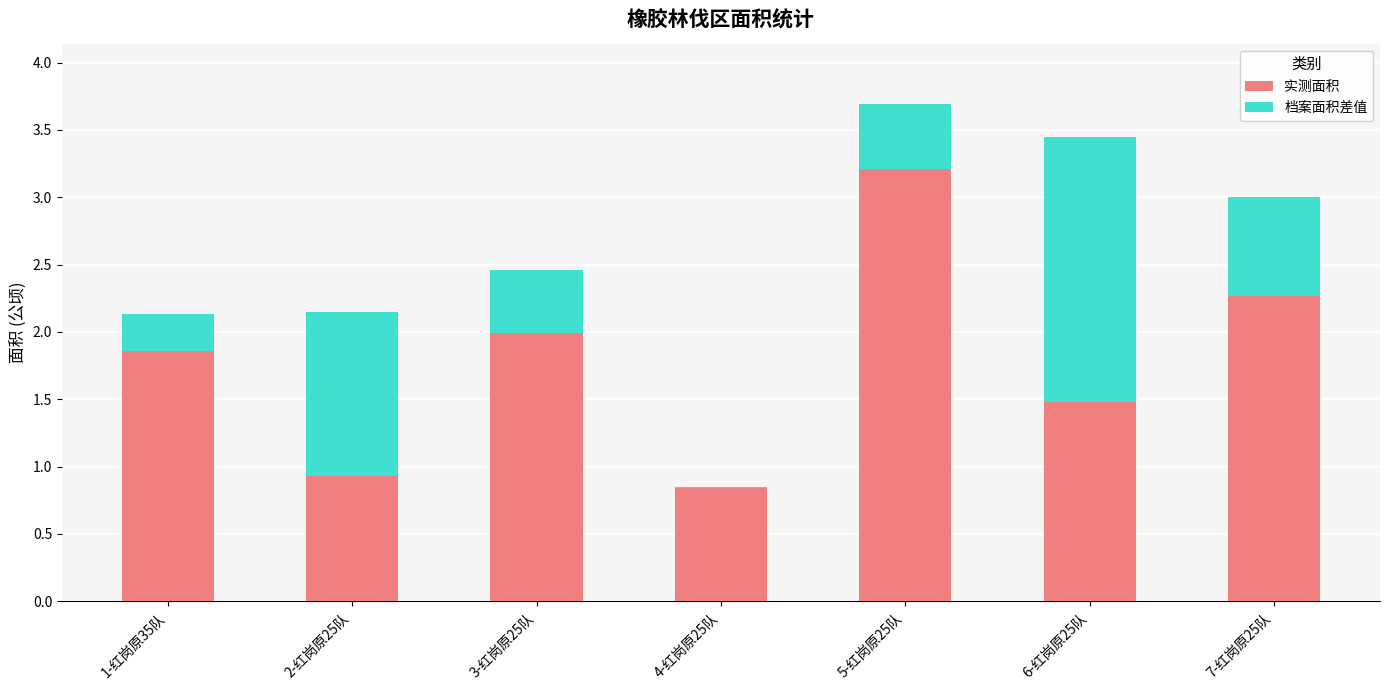

What is the greatest value displayed?

3.7